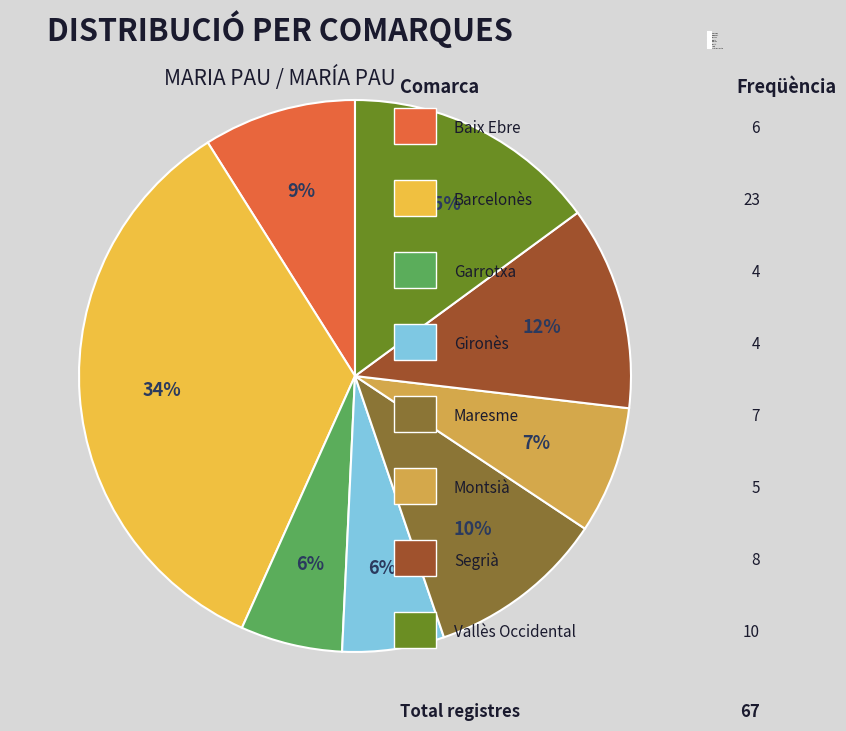

Does any single category account for the majority?

No